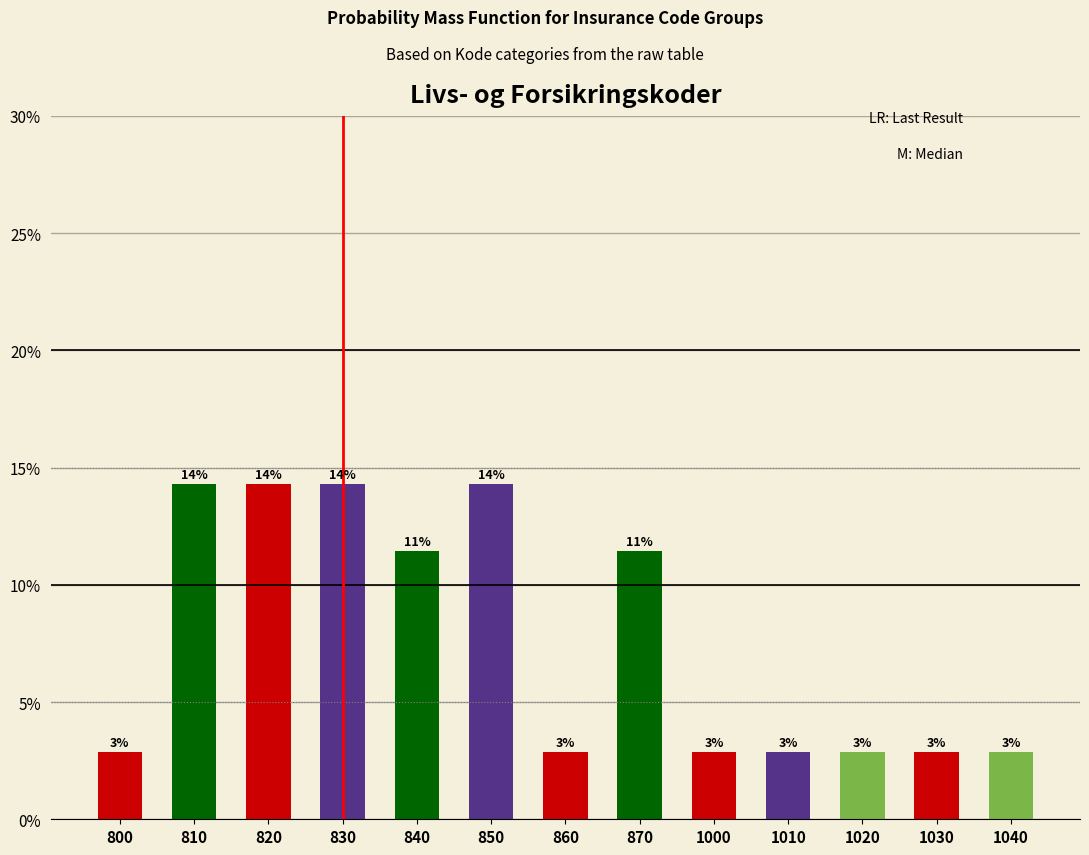

Does the chart contain any negative values?

No